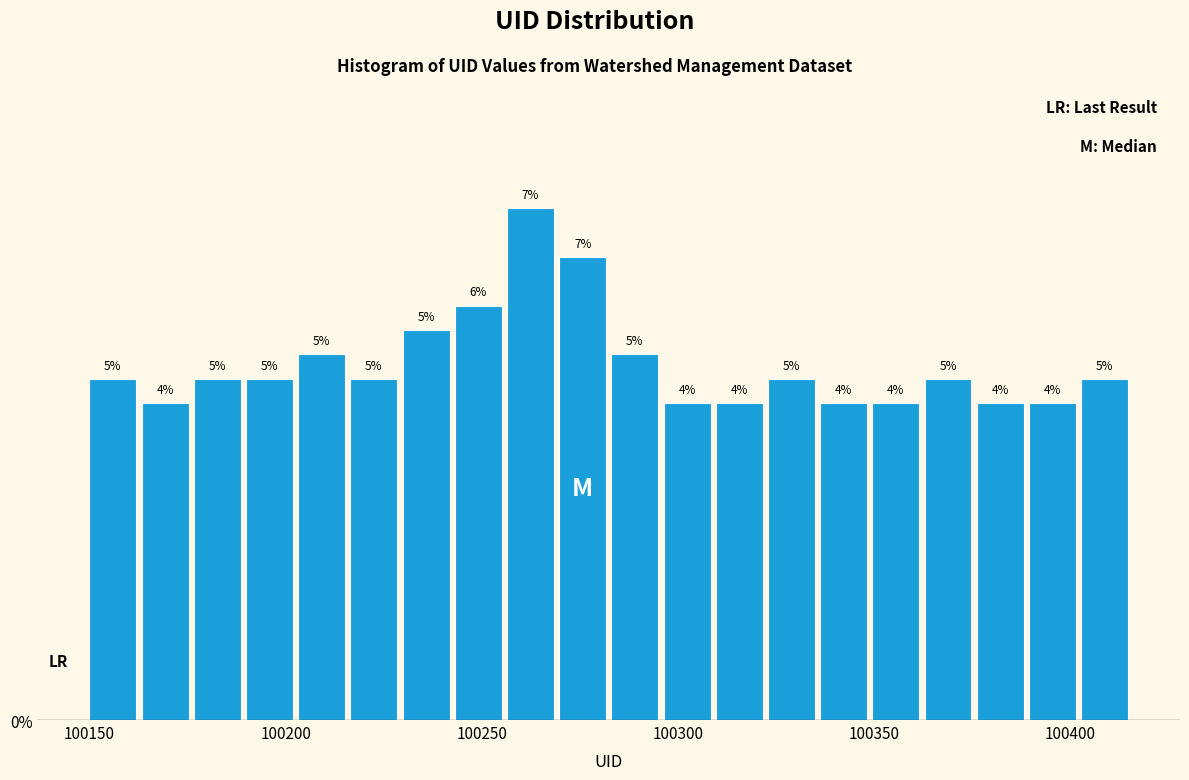

Around what value on the x-axis is the tallest bar? Give the approximate position of its centre, as read against the axis.

100260